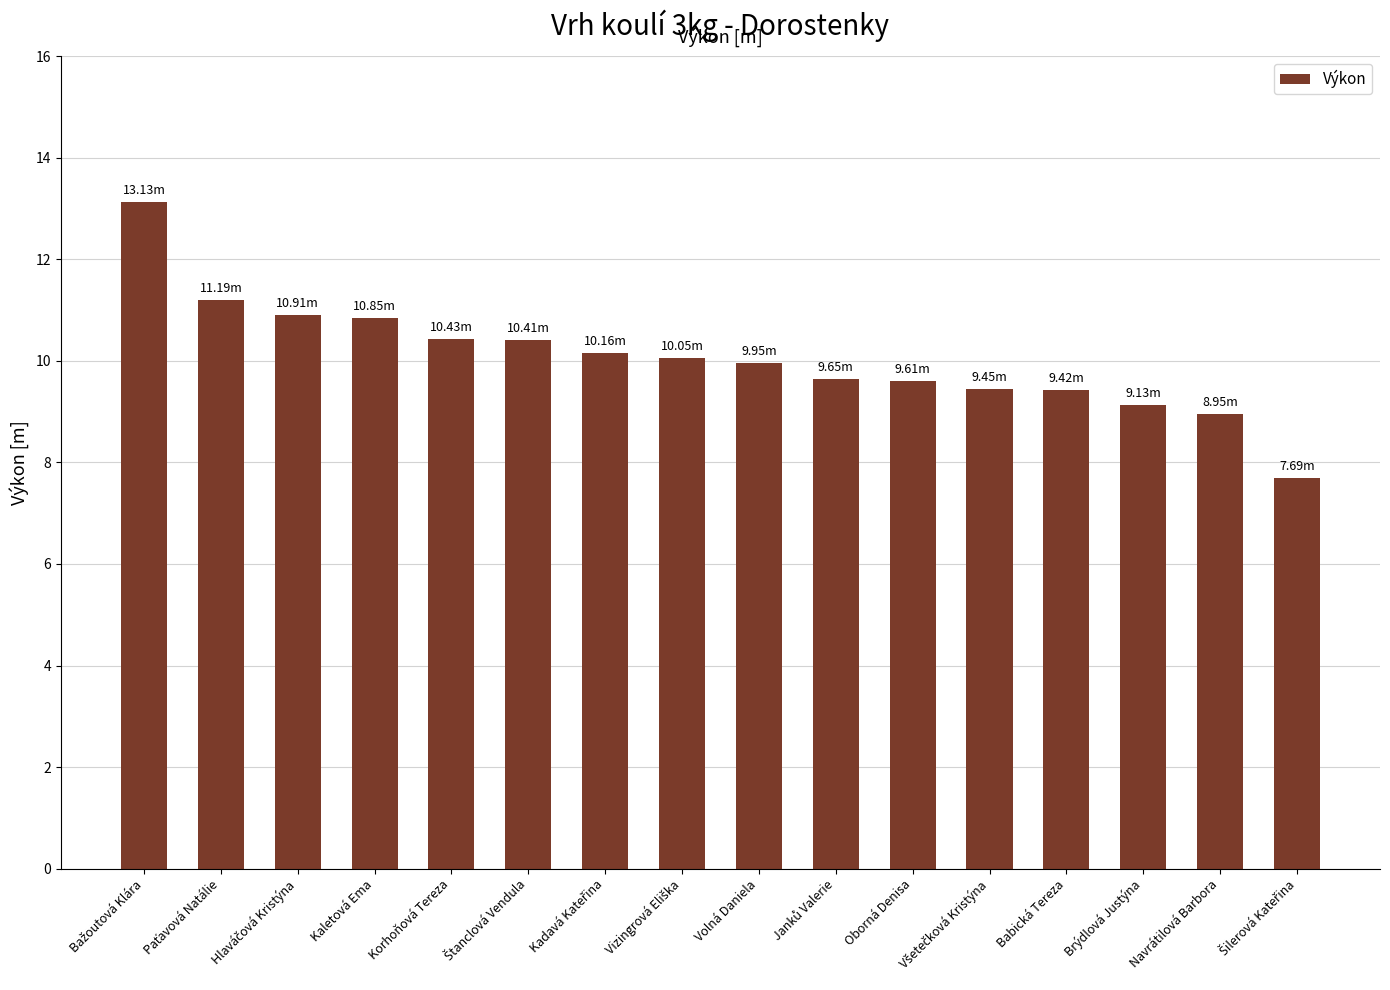

What is the label of the 6th bar from the right?

Oborná Denisa